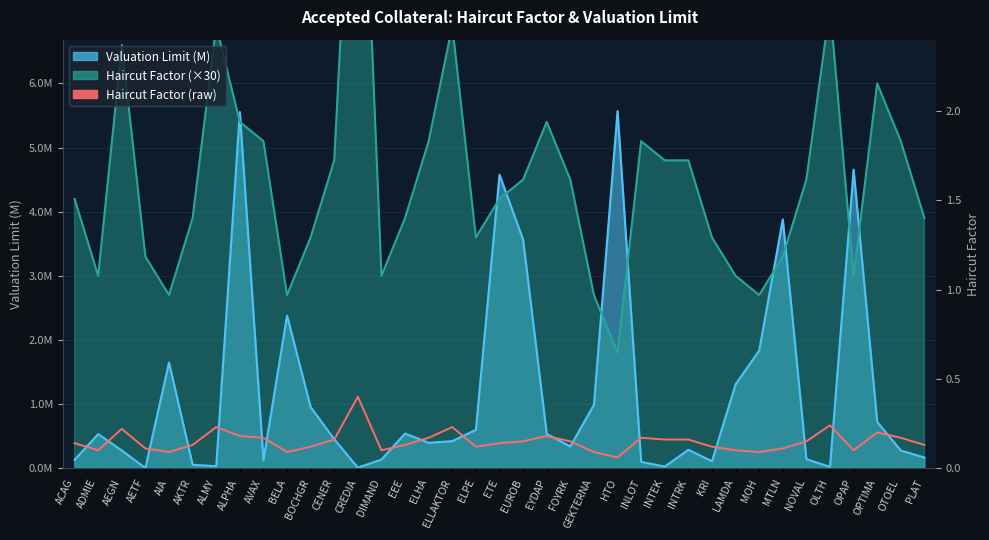

The chart shows a value of 0.3 at INLOT. True or false?

False